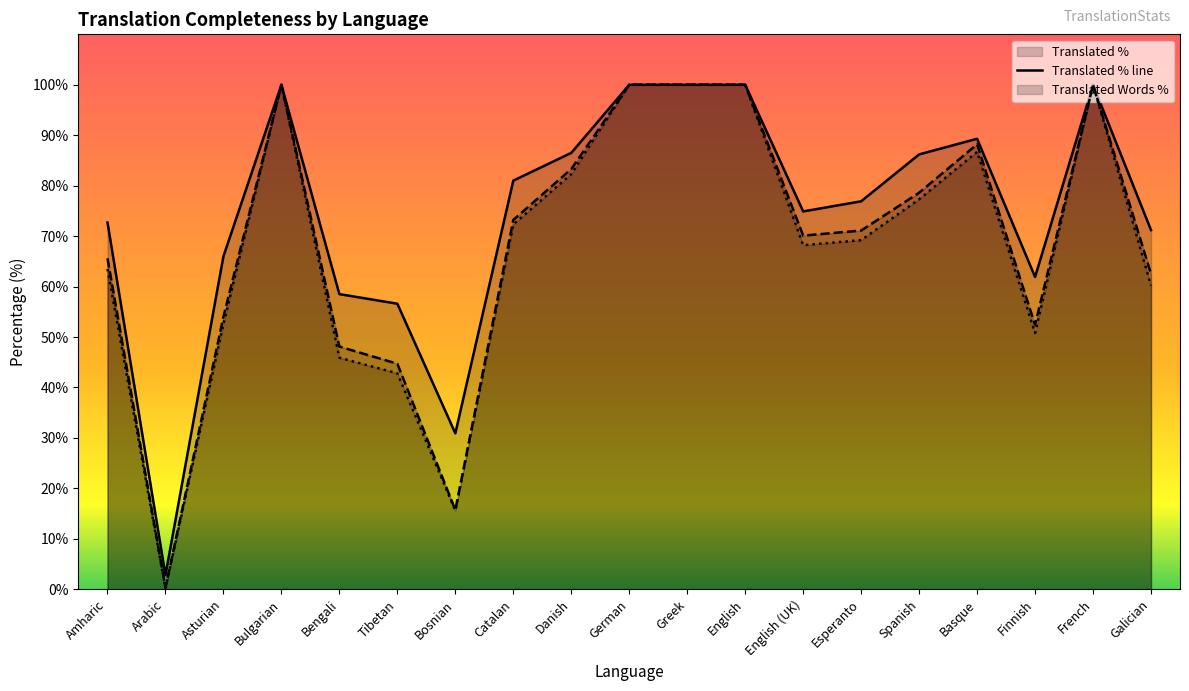

List the labels in order of translated_percent value, smallest first.

Arabic, Bosnian, Tibetan, Bengali, Finnish, Asturian, Galician, Amharic, English (UK), Esperanto, Catalan, Spanish, Danish, Basque, Bulgarian, German, Greek, English, French